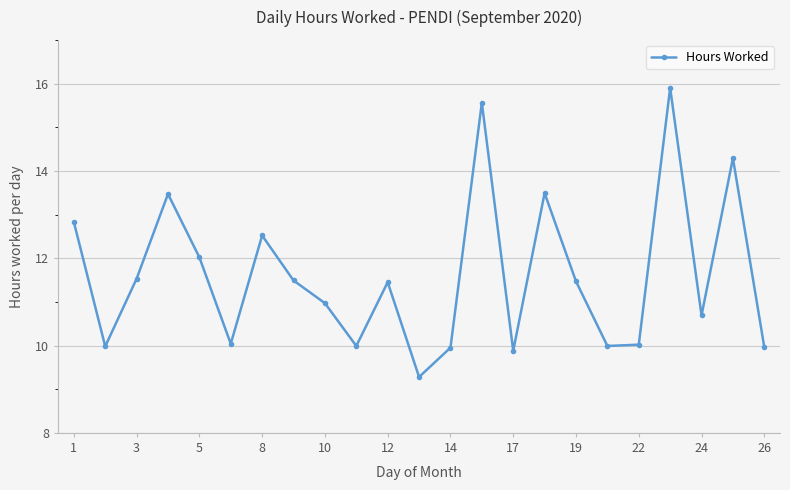

How many interior local peaks (higher than both neighbors) does the data have?

7